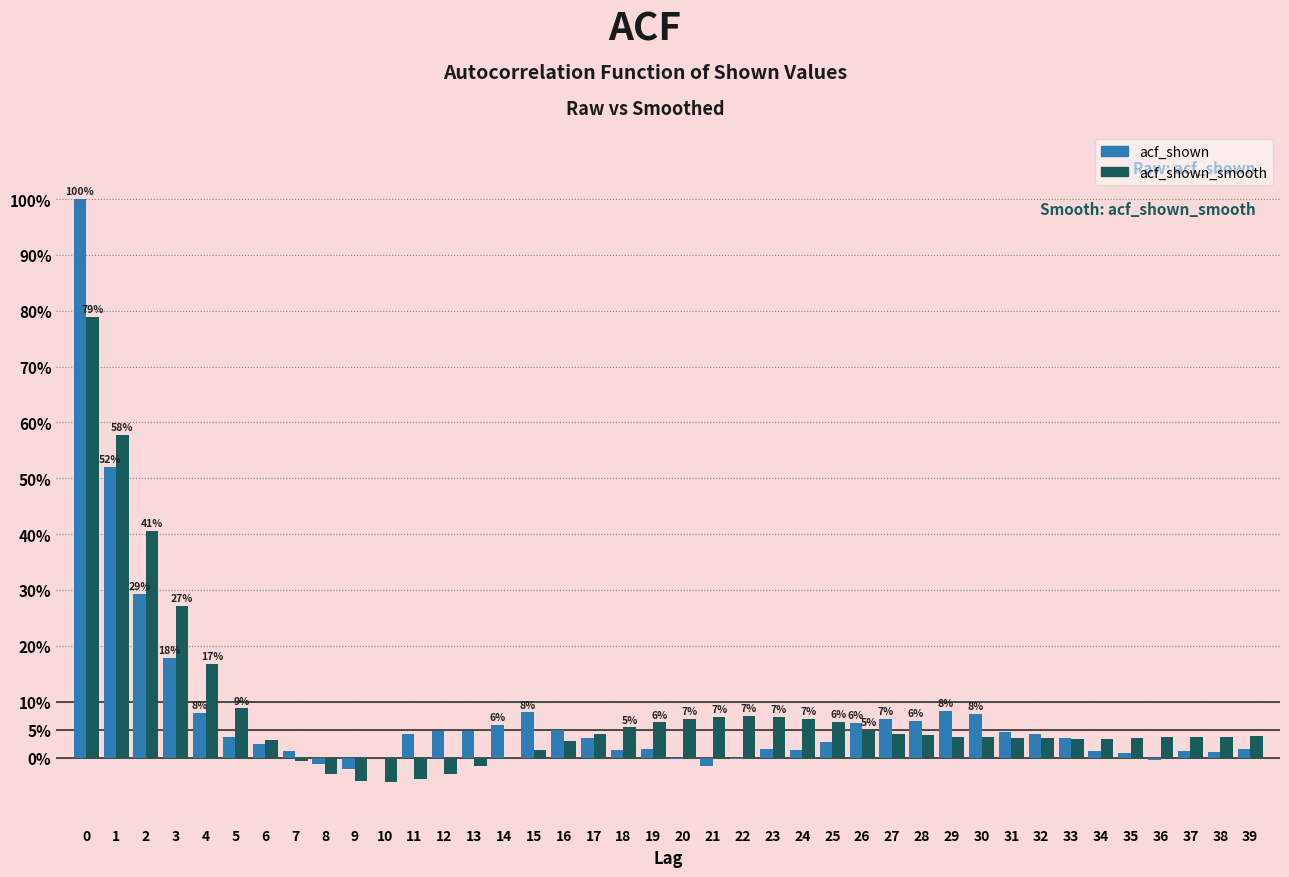

Are the bars horizontal?

No